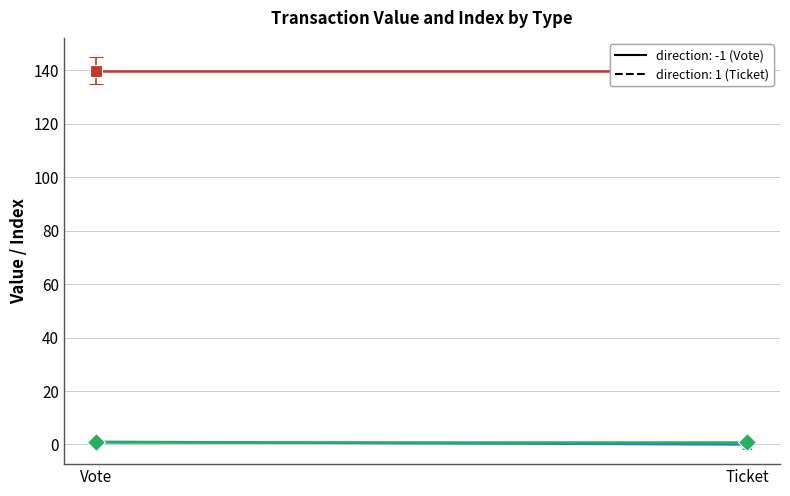

Which category has the highest value in the value series?

Vote